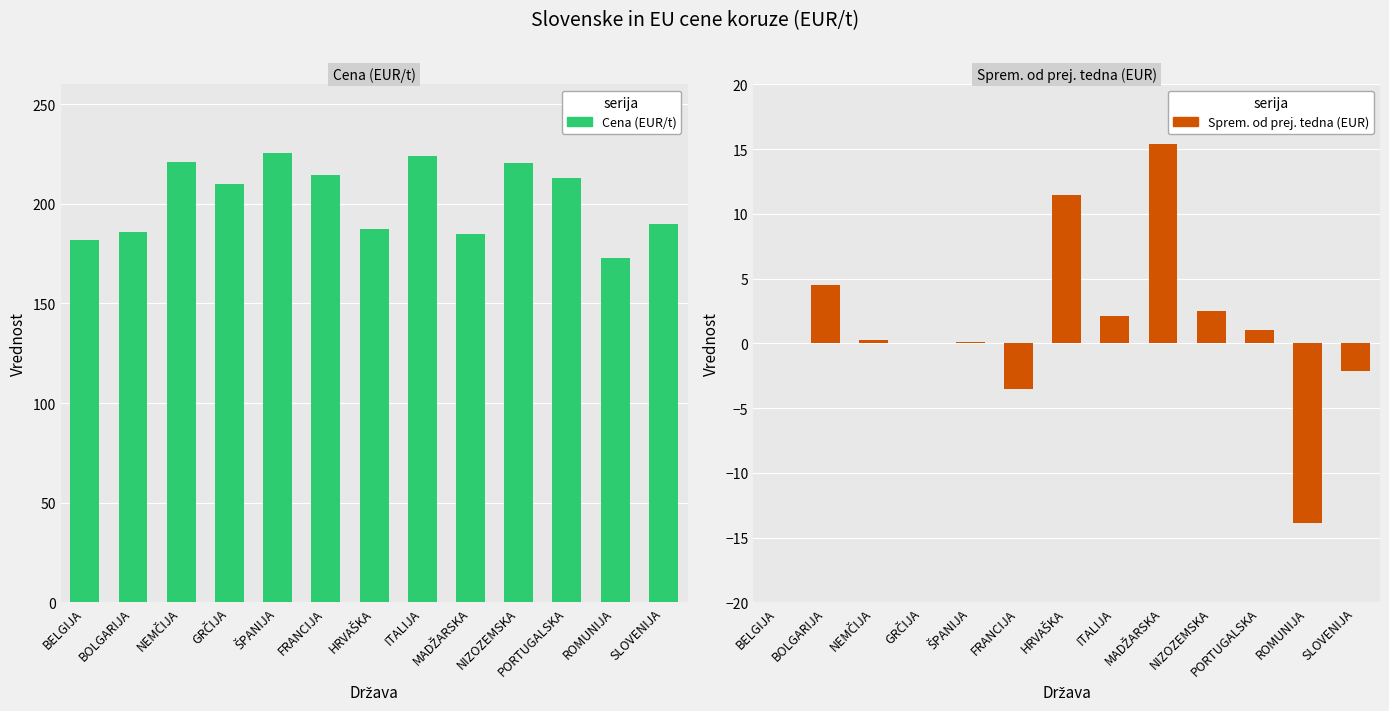

What is the label of the 7th bar from the right?

HRVAŠKA